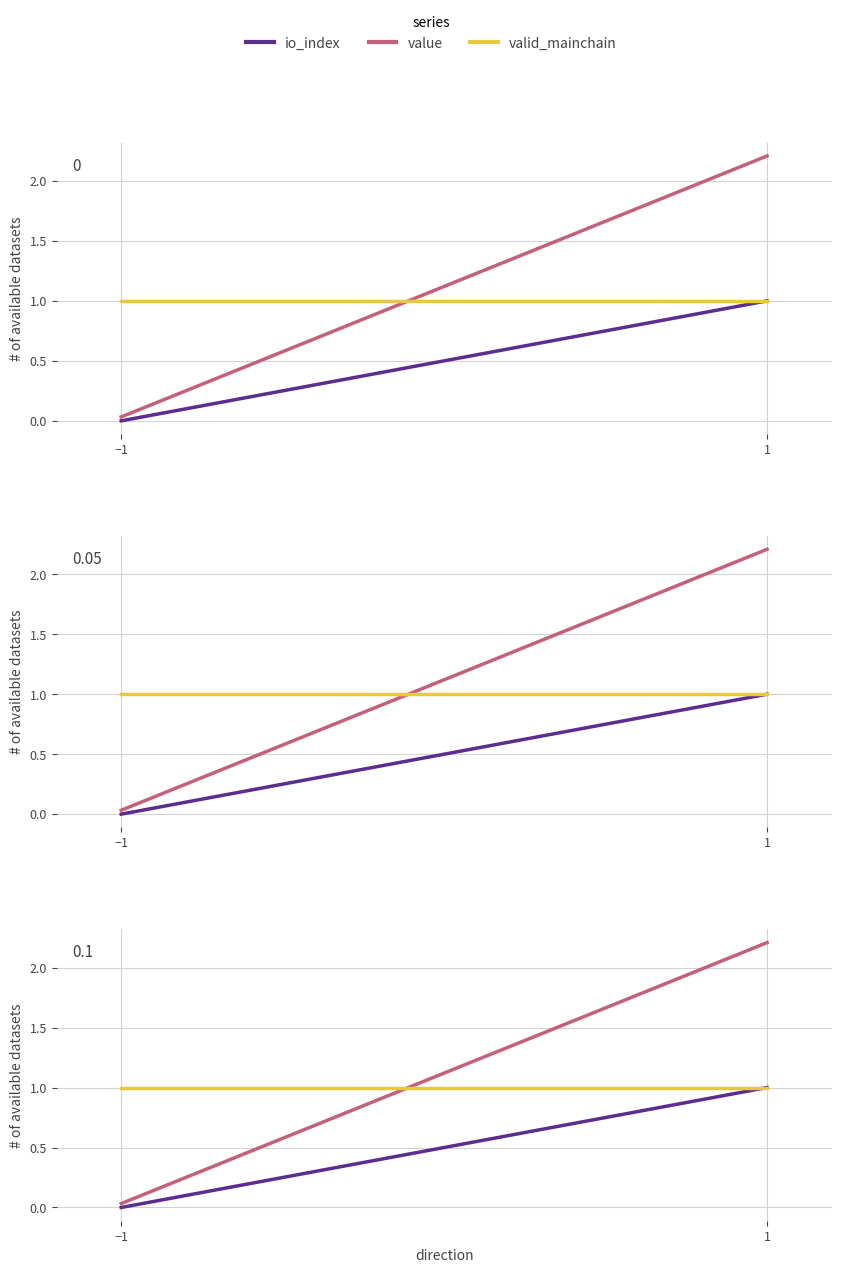

Reading left to right, extract all data points from this chart.

io_index: 0.0	1.0
value: 0.0	2.2
valid_mainchain: 1.0	1.0